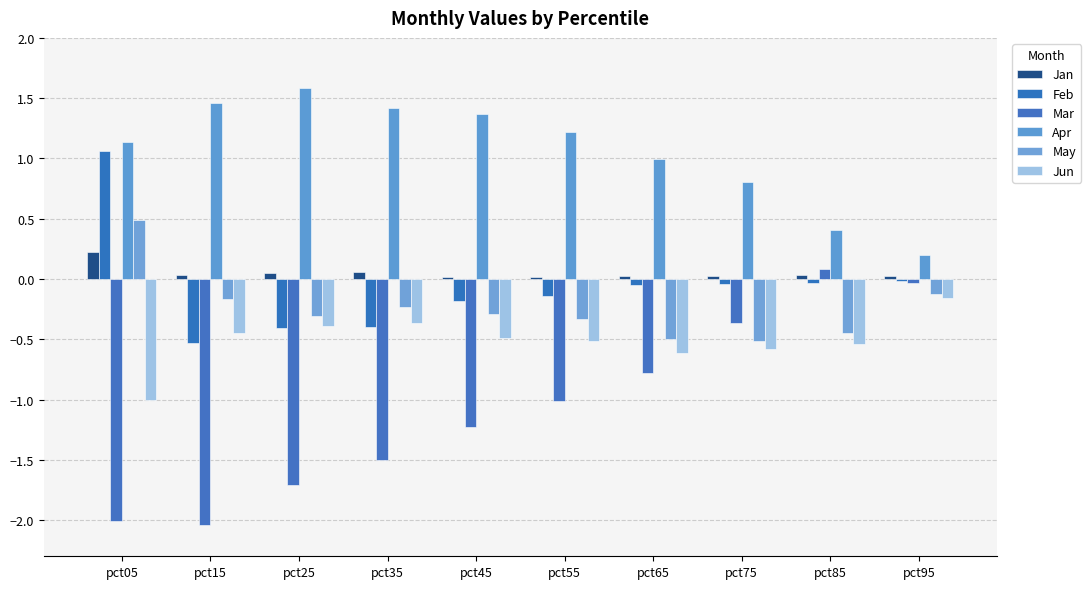

Is the value of May at pct55 greater than the value of Jan at pct75?

No